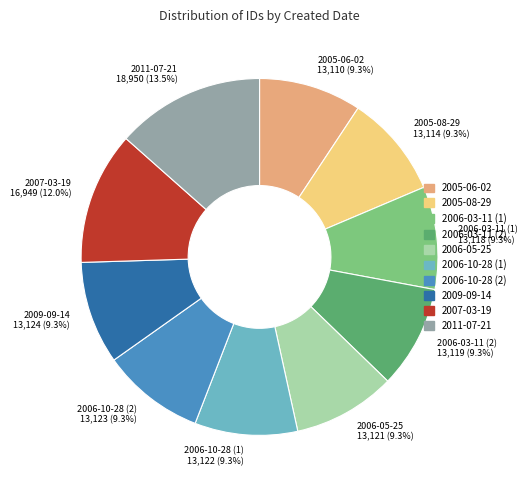

Approximately how many times larger is the value at 2006-10-28 (2) compared to 2011-07-21?

0.7